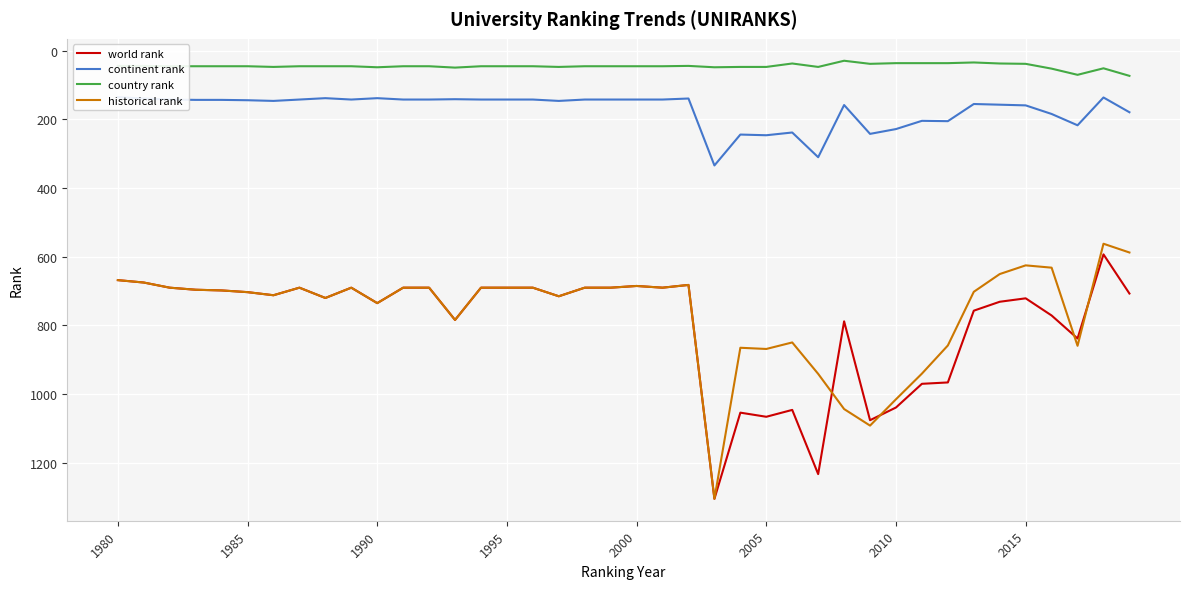

True or false: historical rank and country rank intersect in this chart.

False